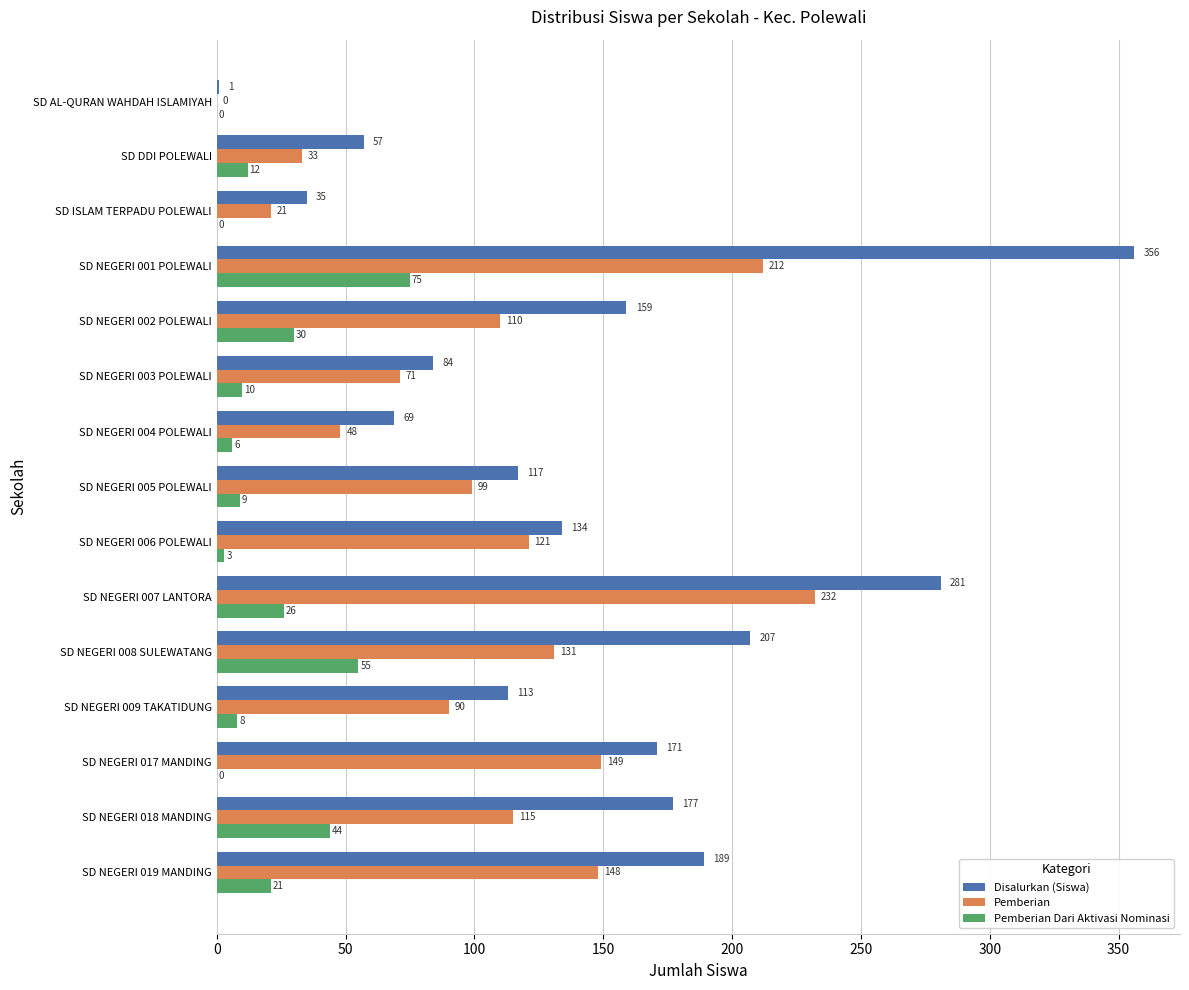

Where is Pemberian nearest to the value 116?

SD NEGERI 018 MANDING